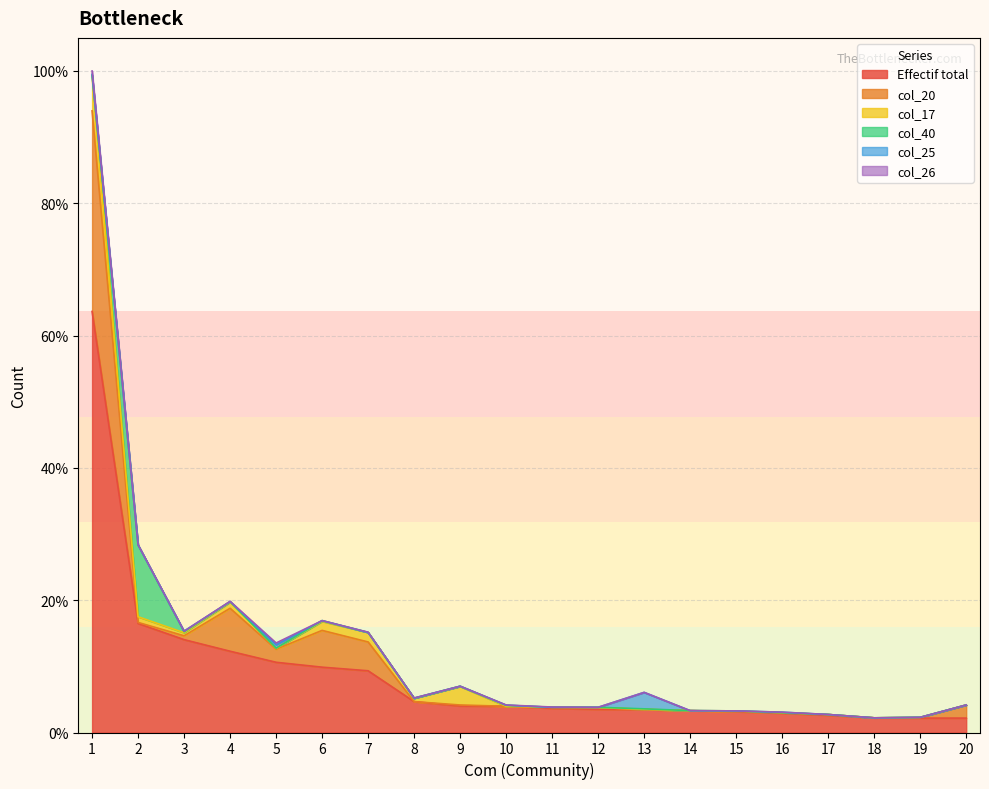

What are all the series names shown in the legend?

Effectif total, col_20, col_17, col_40, col_25, col_26